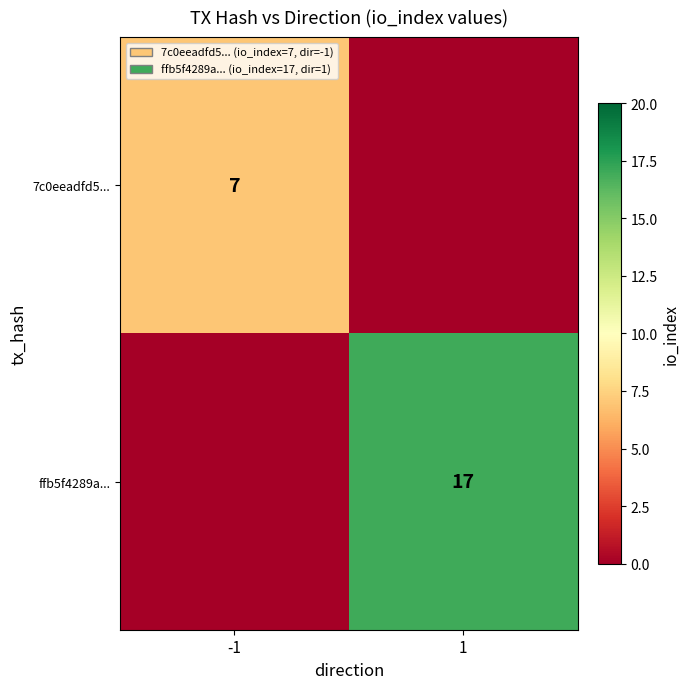

The 7c0eeadfd5... series shows 12 at -1. True or false?

False